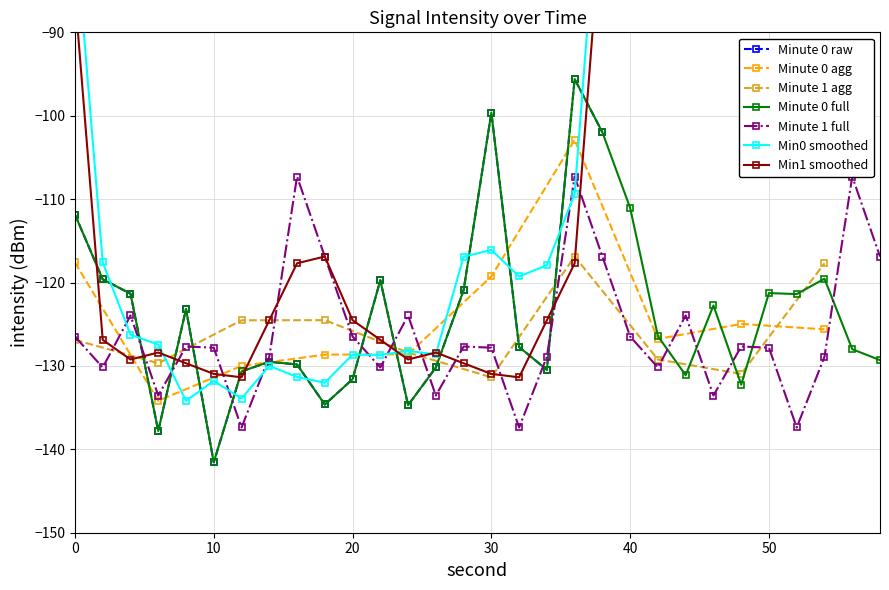

True or false: Minute 0 (2s step mean) has more than 0 interior local peaks.

True